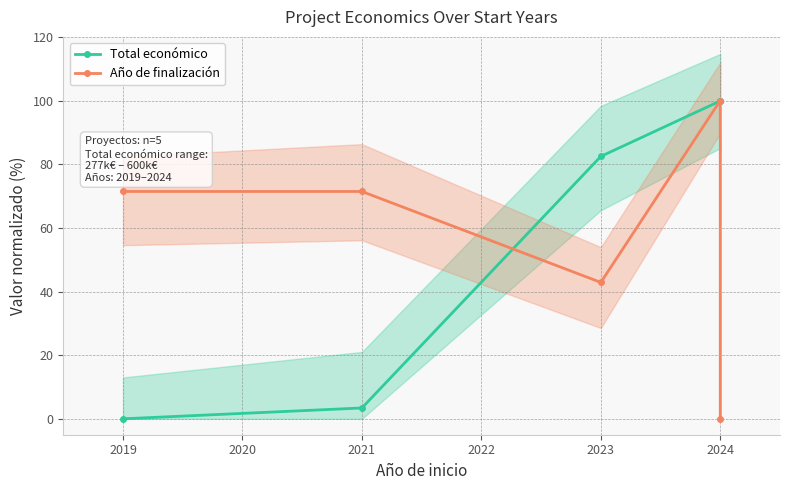

At 2021, list the series in order from largest to smallest.

Año de finalización, Total económico